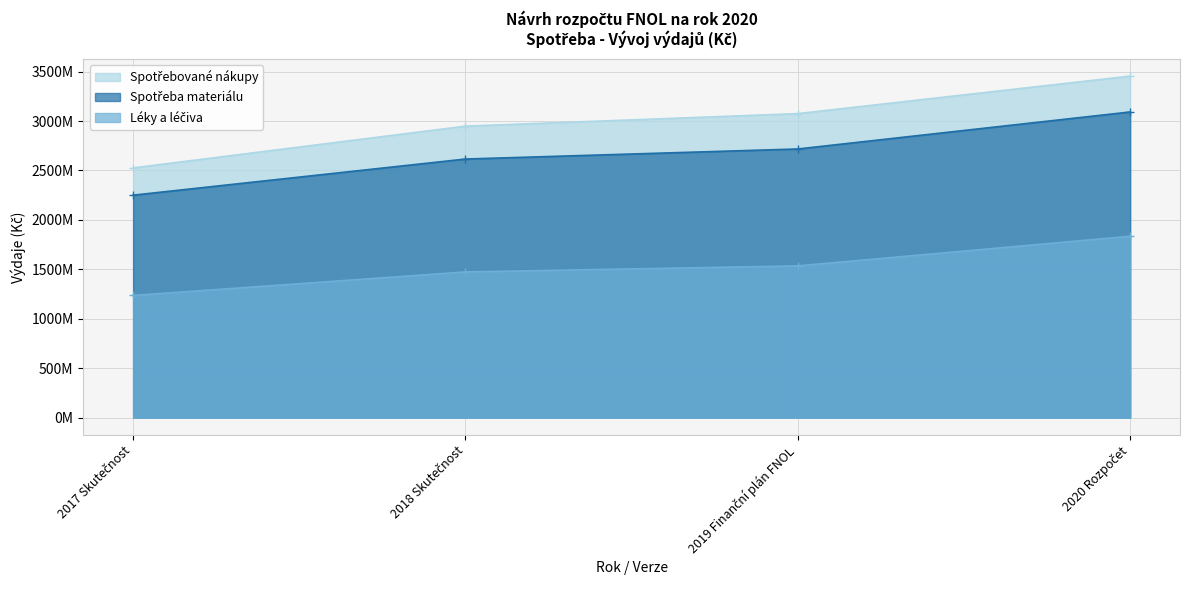

True or false: Léky a léčiva and Spotřeba materiálu cross at least once.

False